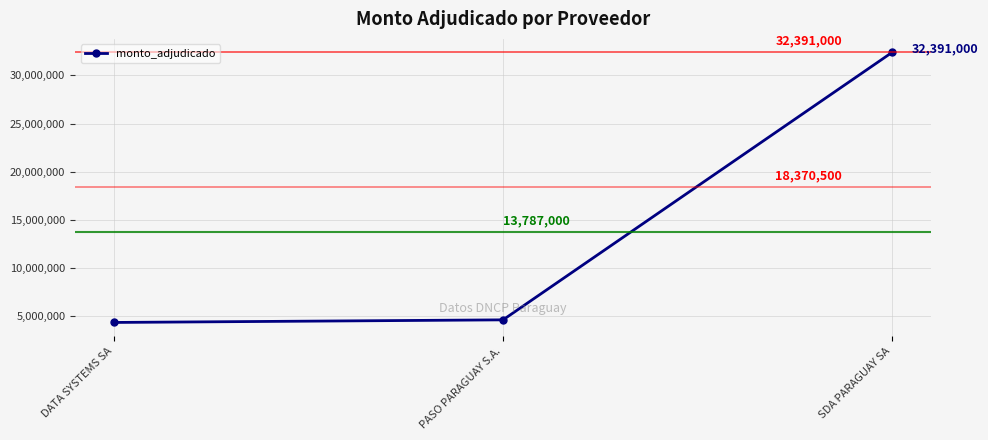

Rank the categories by value from highest to lowest.

SDA PARAGUAY SA, PASO PARAGUAY S.A., DATA SYSTEMS SA